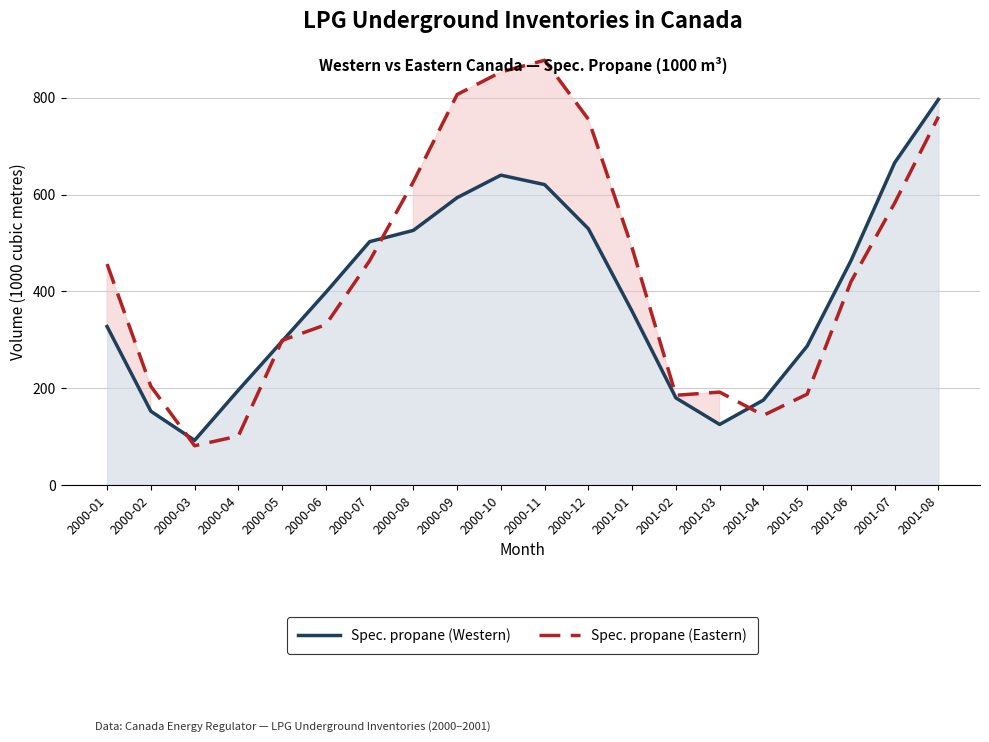

Where do Spec. propane (Western) and Spec. propane (Eastern) first cross each other?

2000-02 and 2000-03